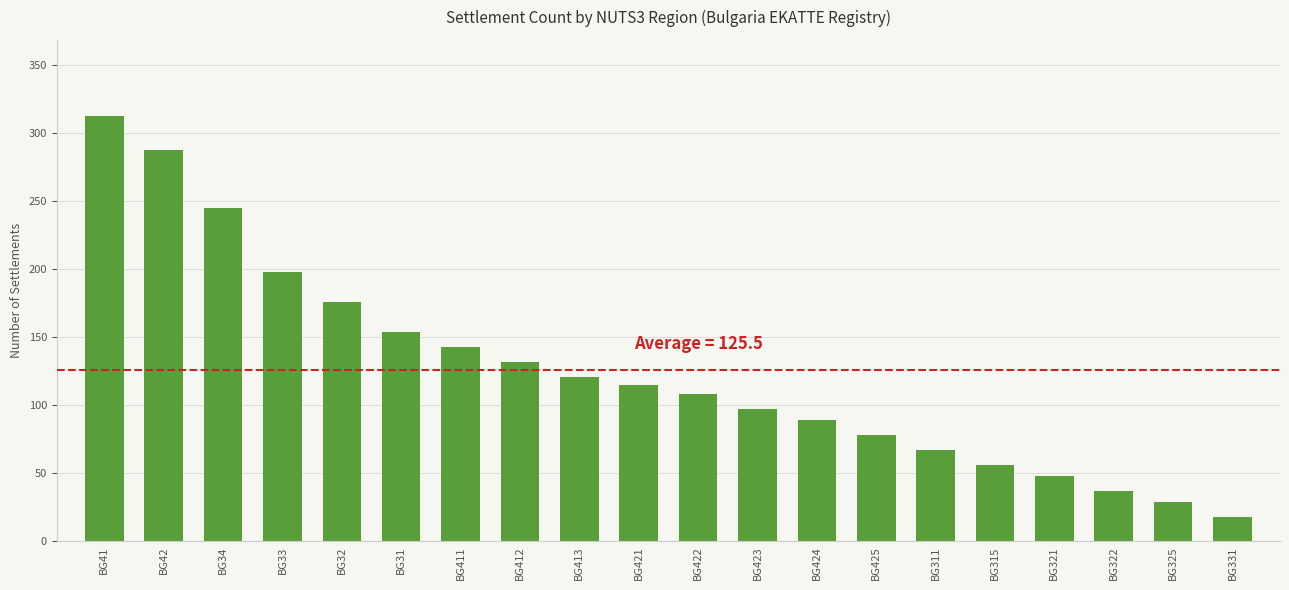

How many bars are there in total?

20